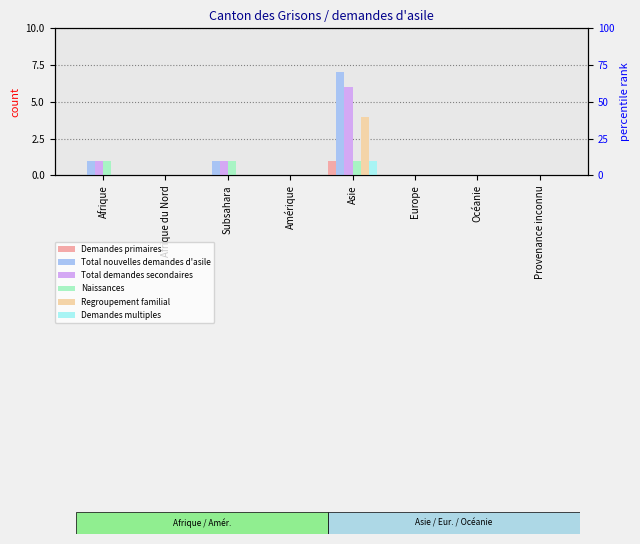

What is the label of the 5th bar from the left?

Asie